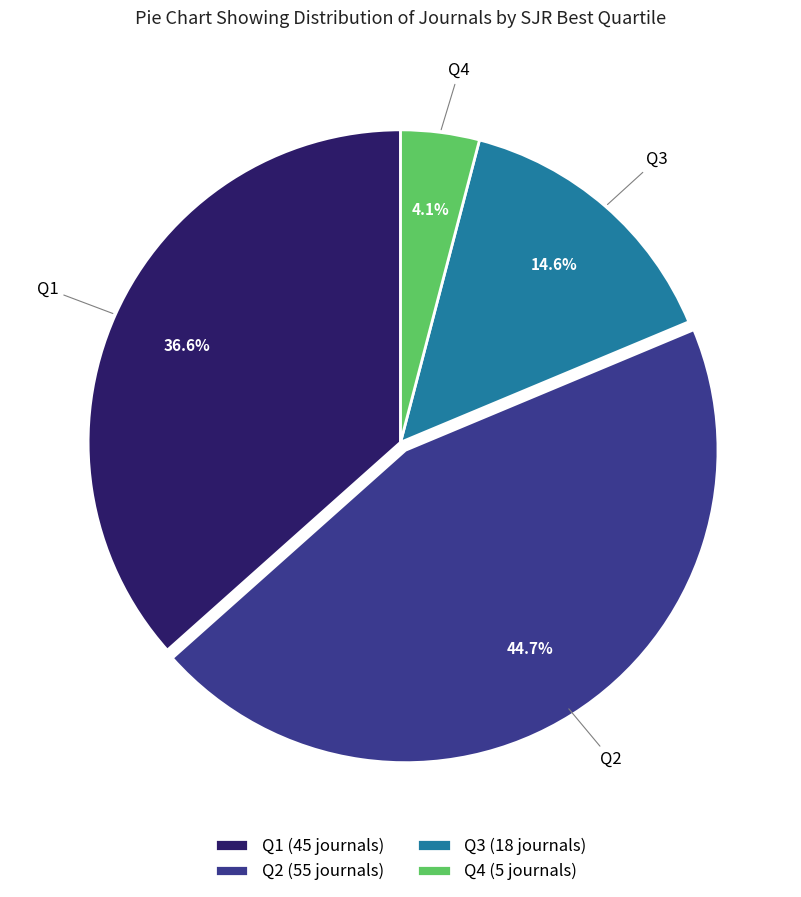

To the nearest percent, what is the average slice percentage?

25%